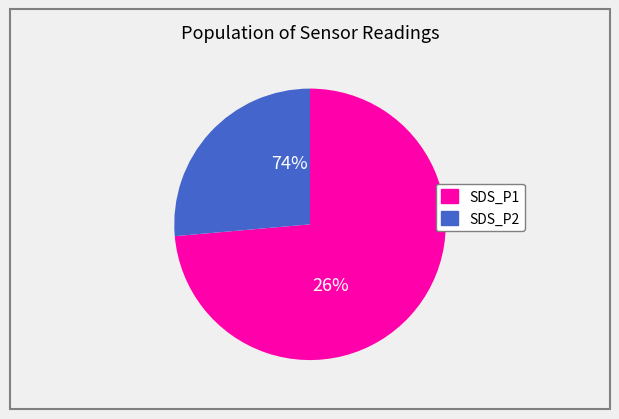

The 8 slice represents 14% of the pie. True or false?

False